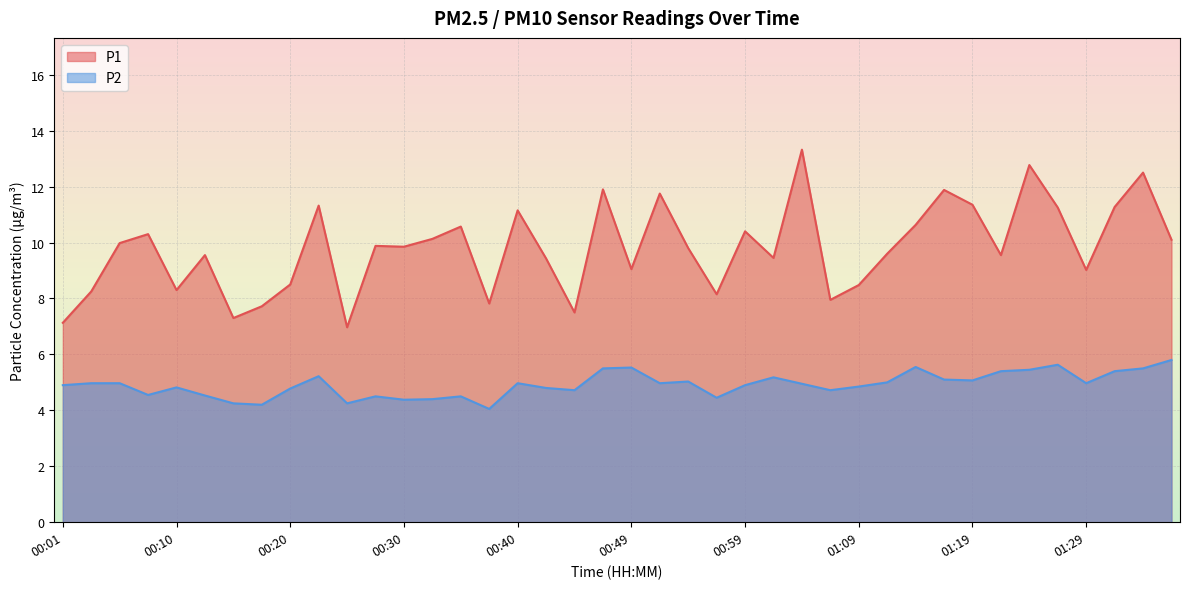

The value of P2 at 01:26 is 3.5. True or false?

False